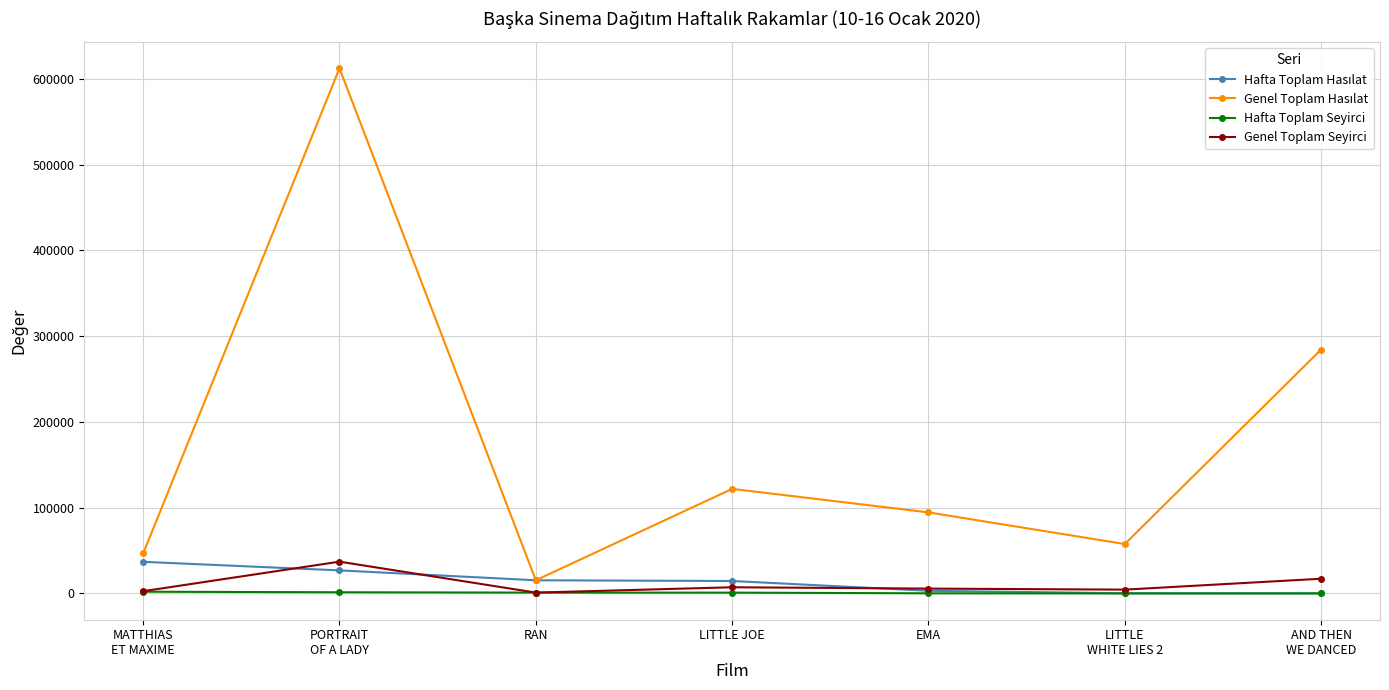

What is the highest value of the Genel Toplam Seyirci series?

37087.0